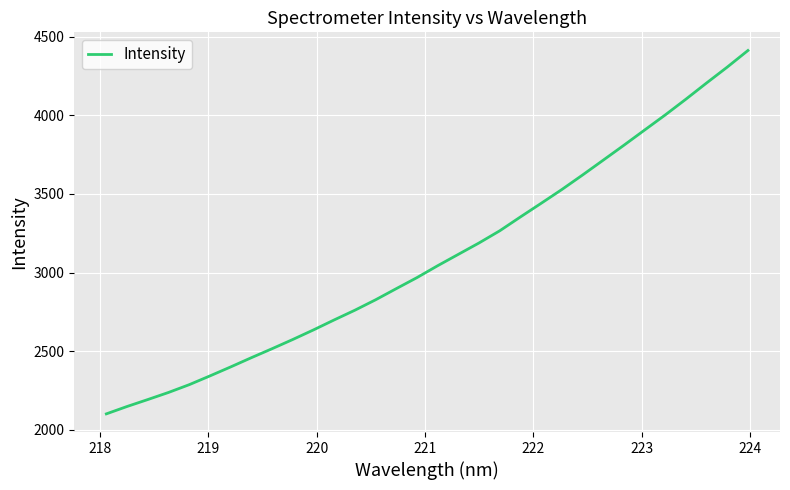

What is the smallest value displayed?

2100.9